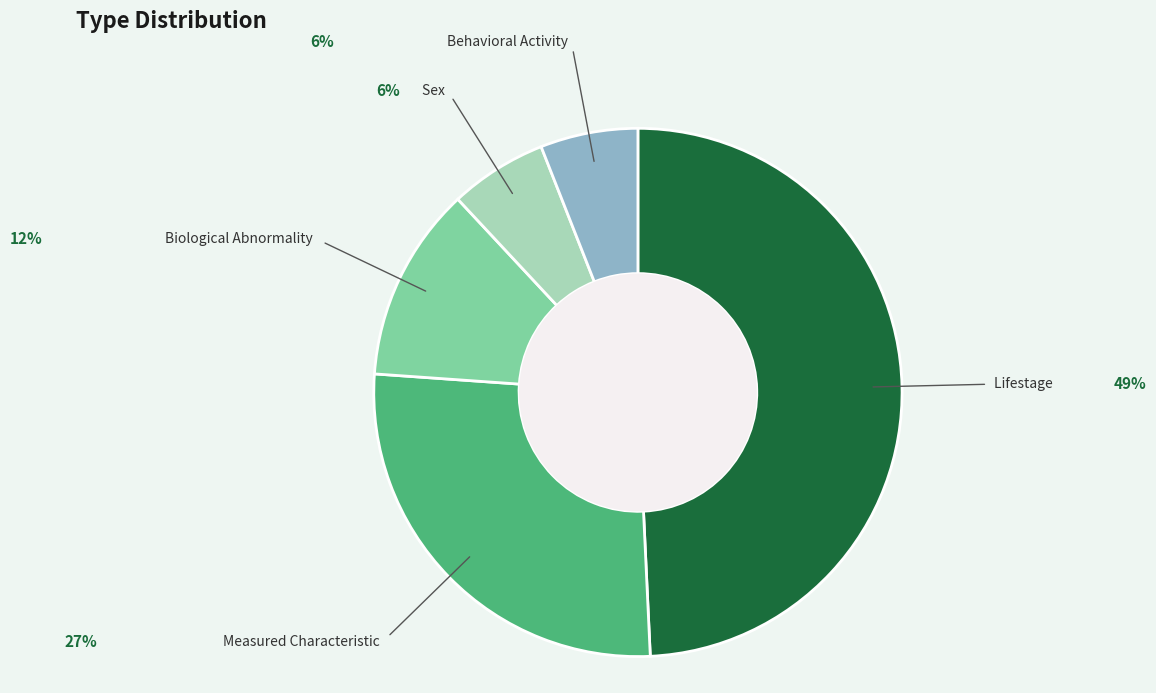

Is there any slice that represents more than half of the pie?

No